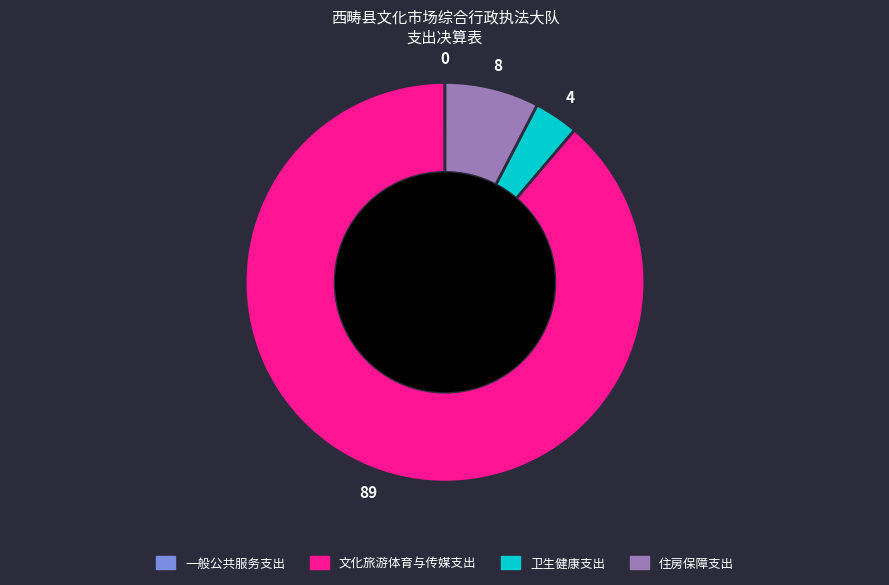

Which category has the biggest portion of the pie?

文化旅游体育与传媒支出